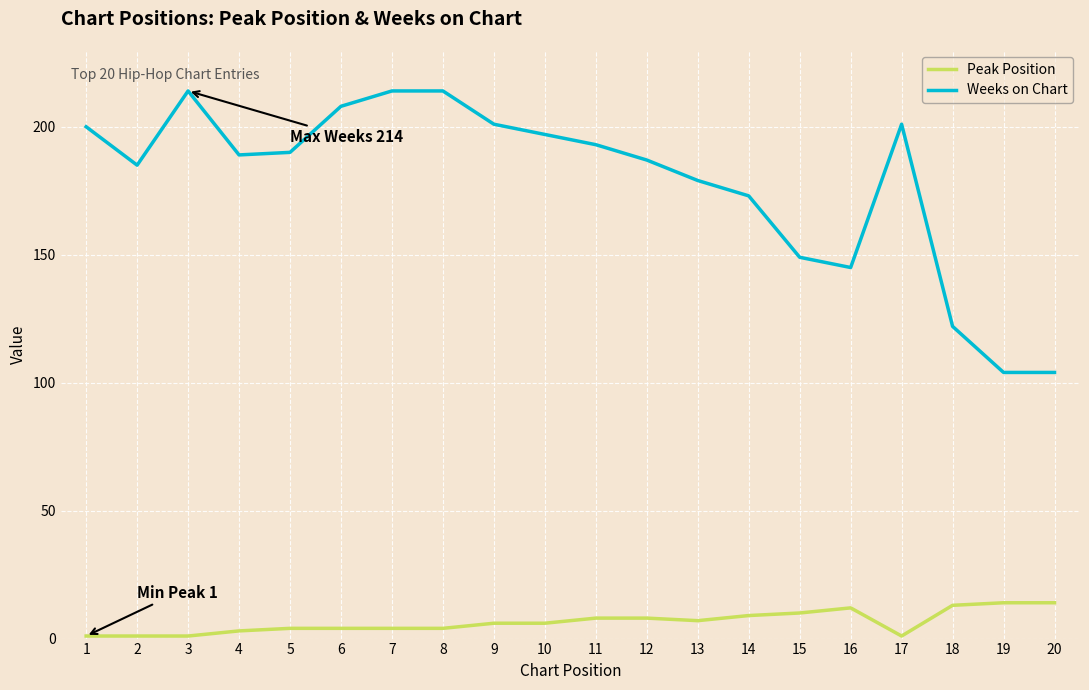

True or false: Peak Position has more than 0 points higher than both neighbors.

True